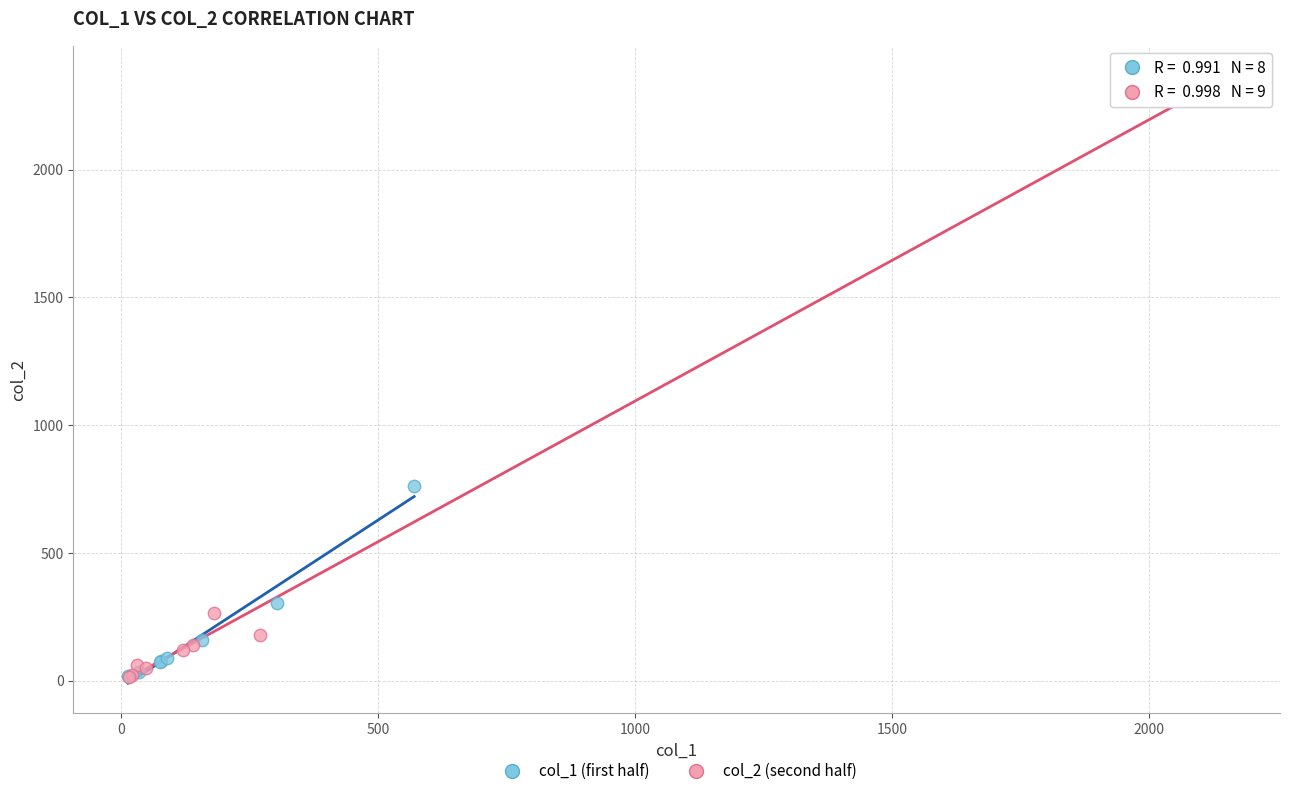

Which series has the widest spread of Y values?

col_2 (second half)